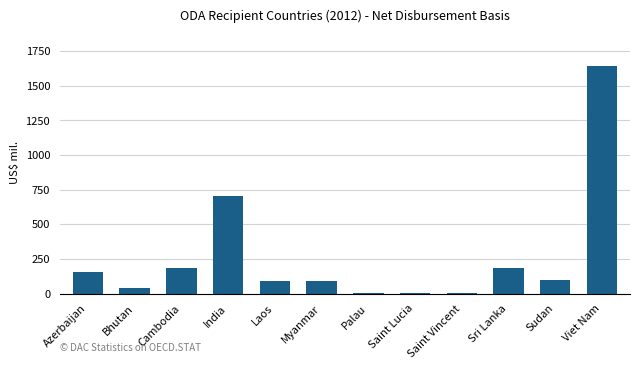

What is the approximate value at Cambodia?

182.4